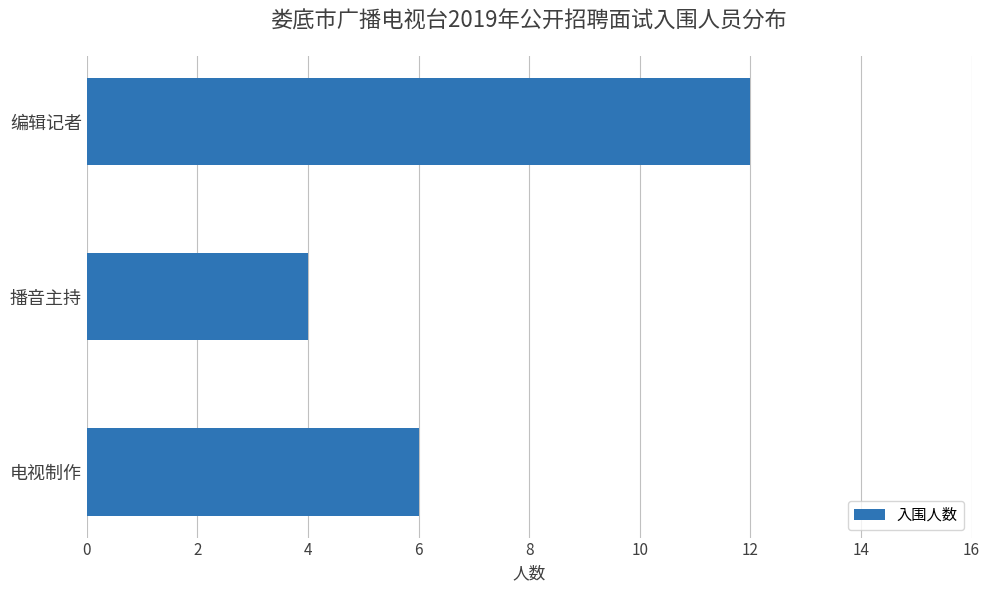

Are the bars horizontal?

Yes